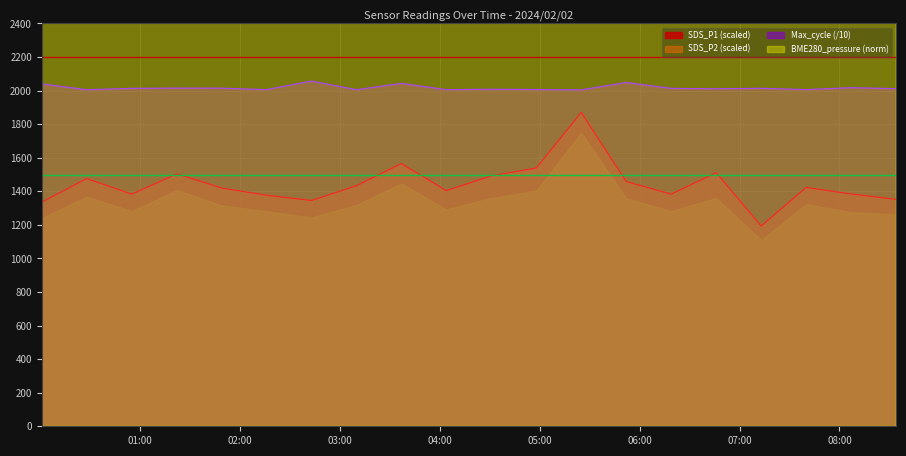

What is the maximum value for SDS_P1 (scaled)?

1870.0